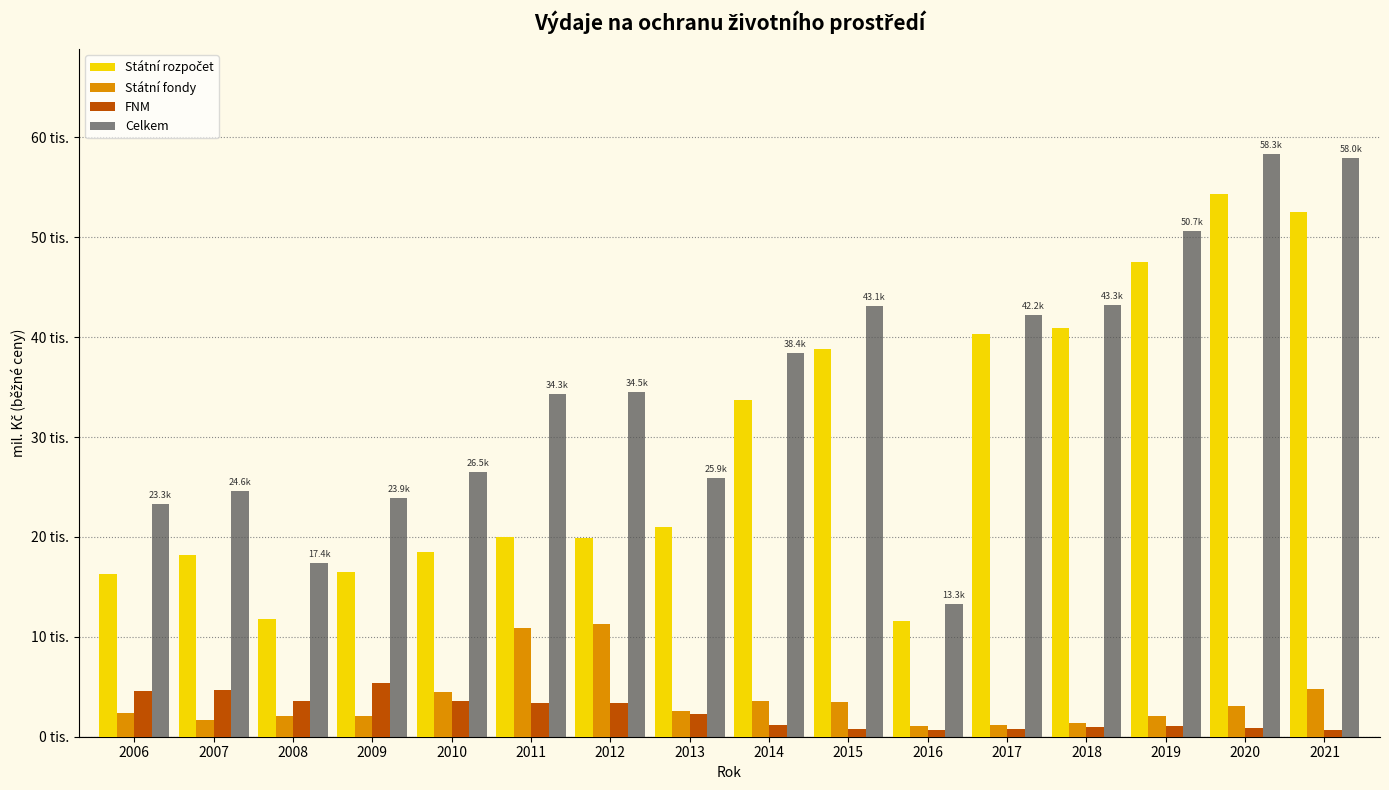

Are the bars grouped side by side (vs. stacked)?

Yes